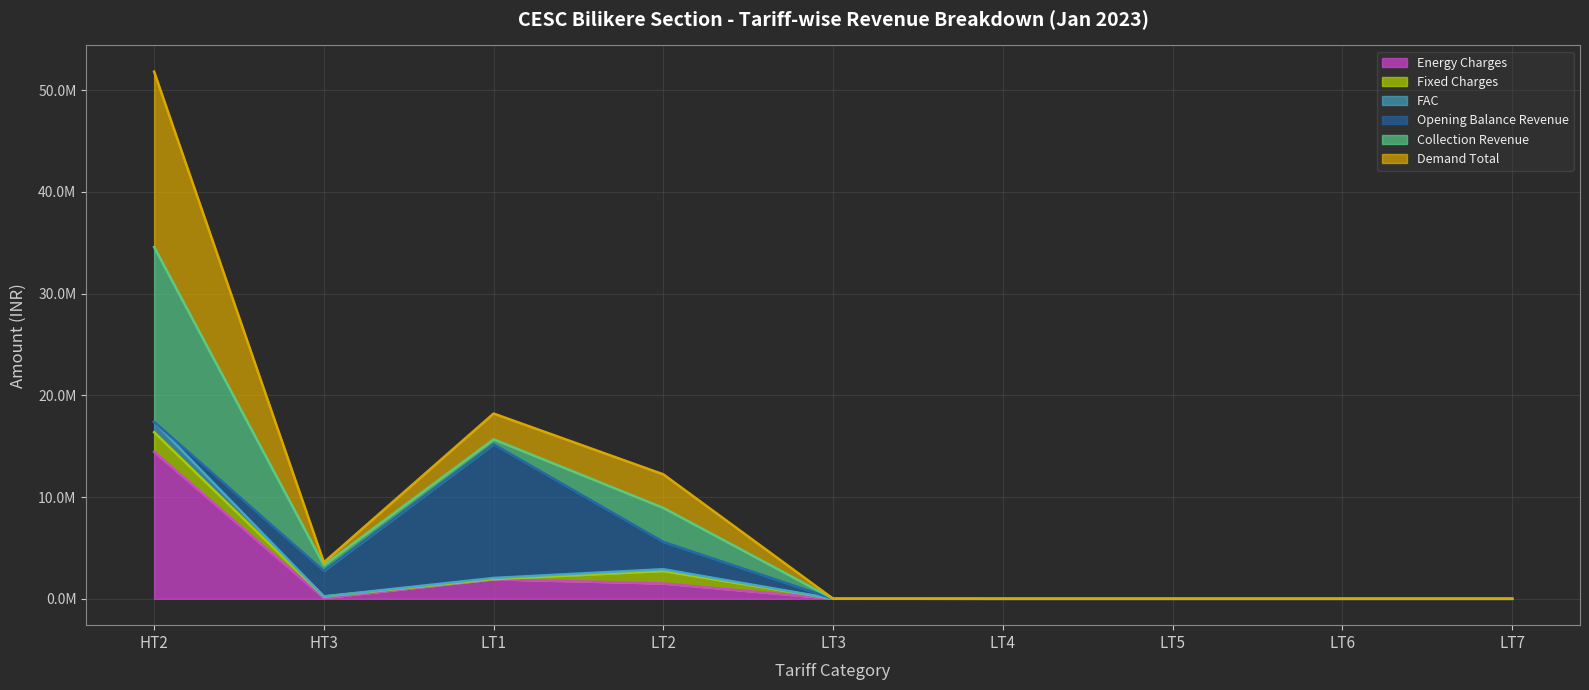

What are all the series names shown in the legend?

Energy Charges, Fixed Charges, FAC, Opening Balance Revenue, Collection Revenue, Demand Total